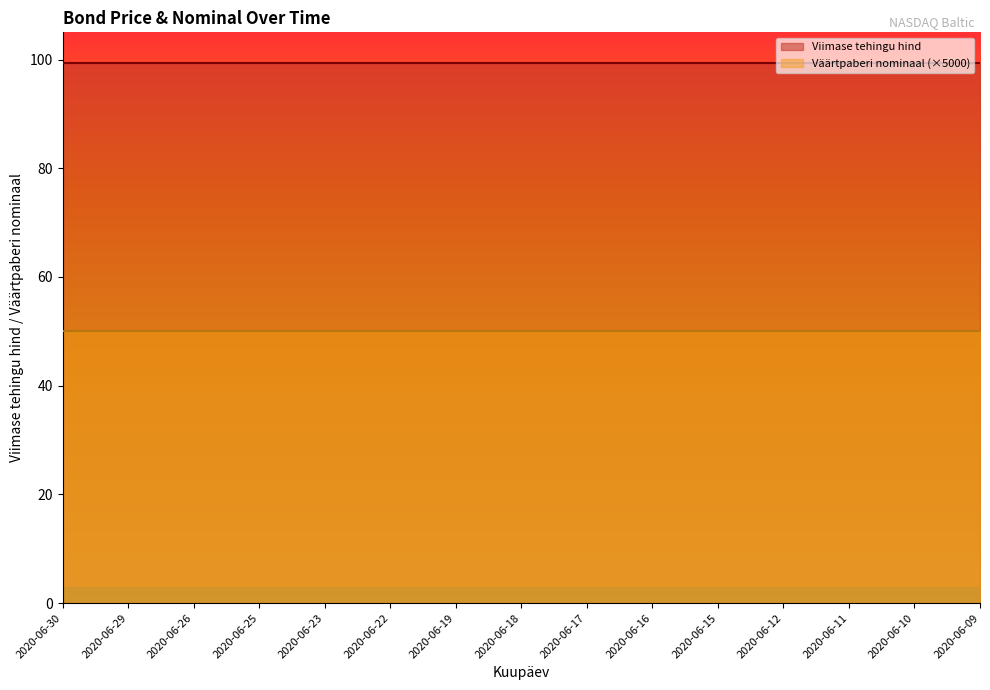

What are all the series names shown in the legend?

Viimase tehingu hind, Väärtpaberi nominaal (×5000)